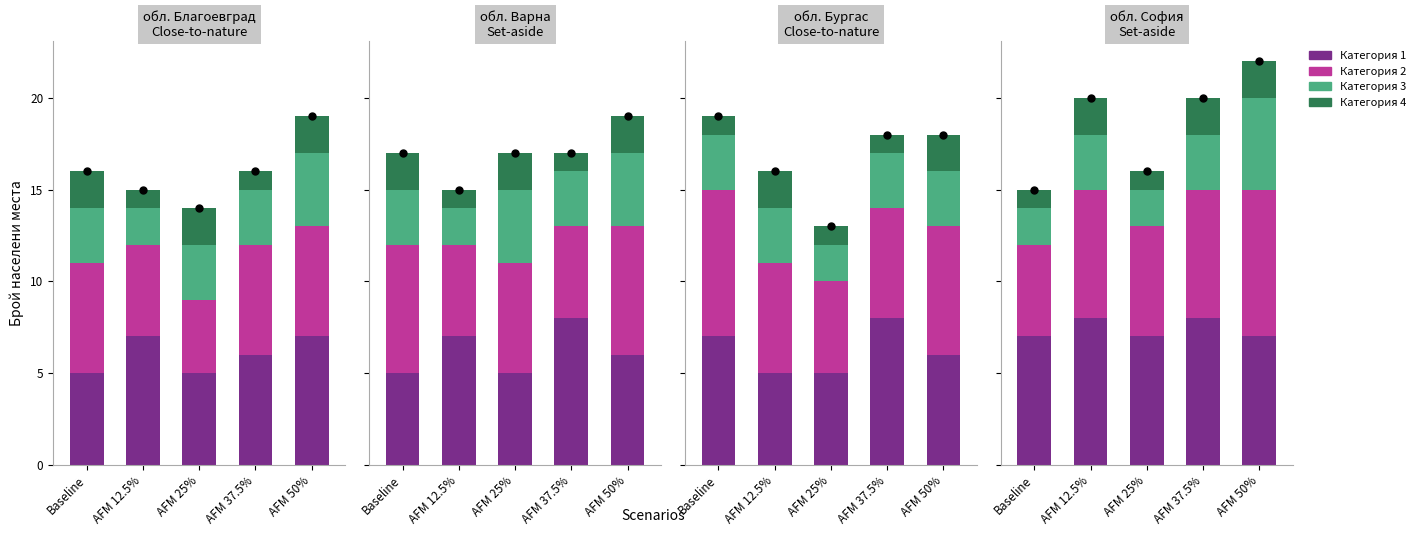

Which series has the widest spread of Y values?

Категория 2